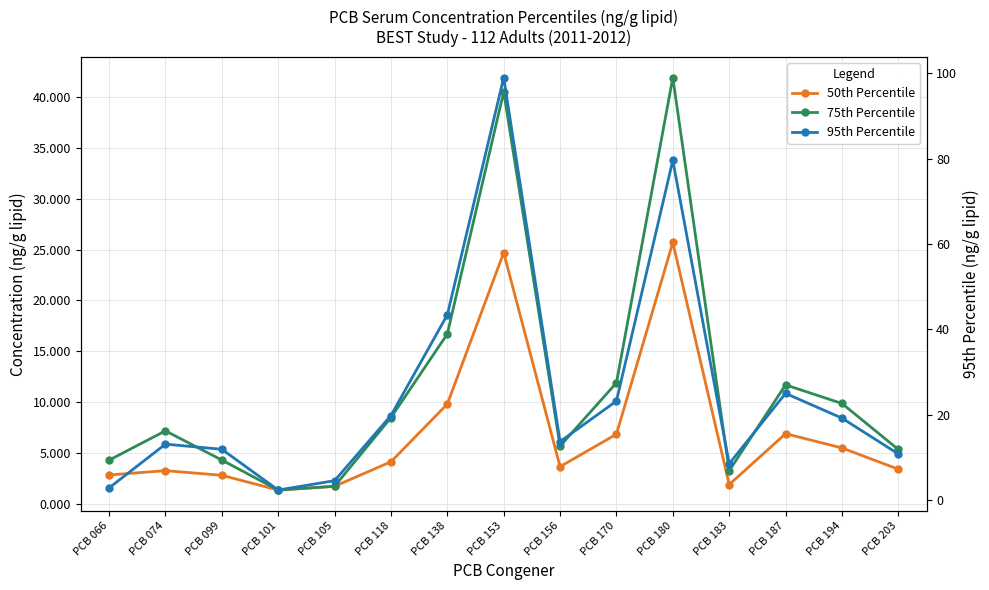

Which series changed the most between PCB 170 and PCB 187?

95th Percentile